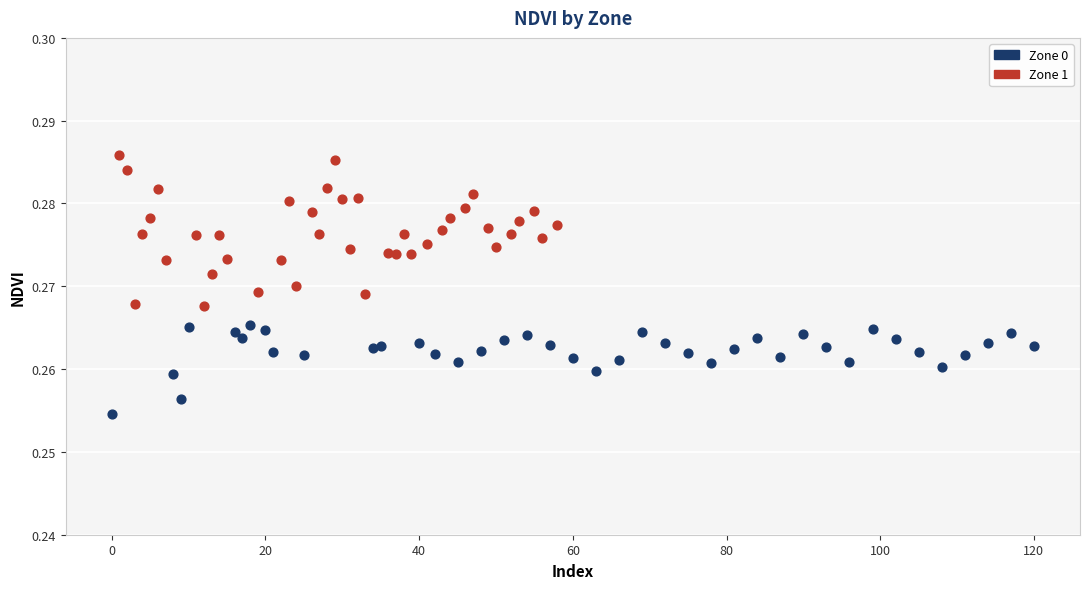

Which series has the largest Y range (max minus min)?

Zone 1